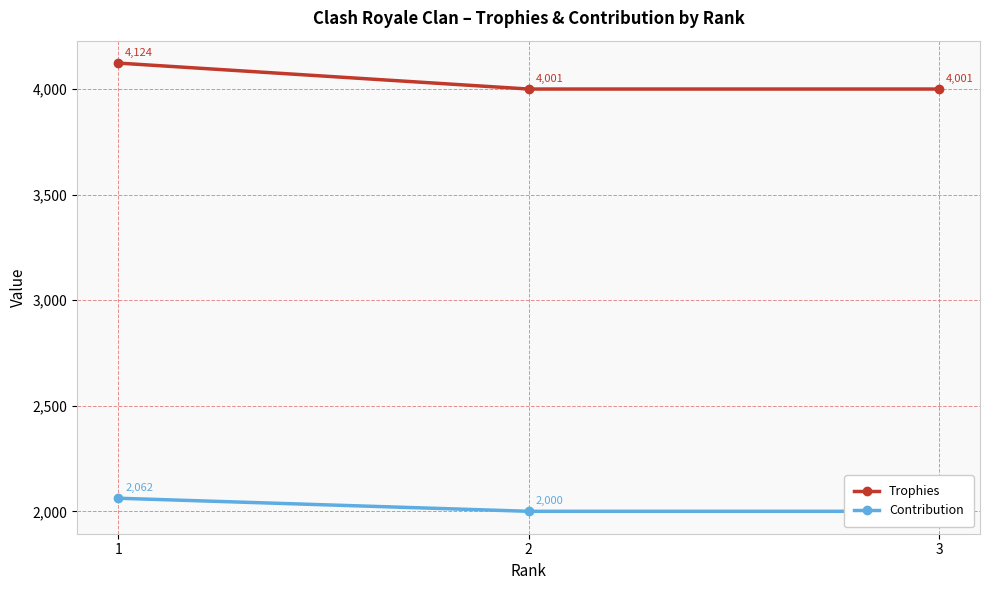

True or false: Trophies has a value of 6534 at 3.

False